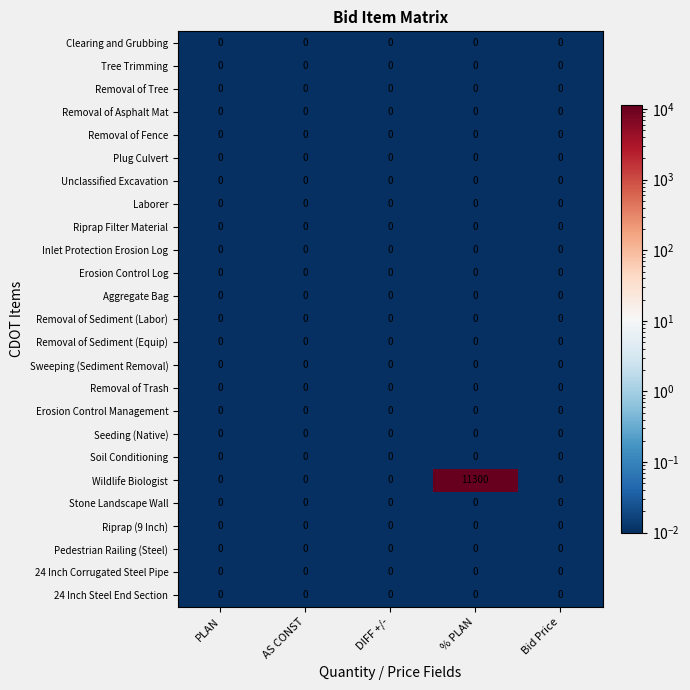

At which category does the chart reach its peak across all series?

% PLAN